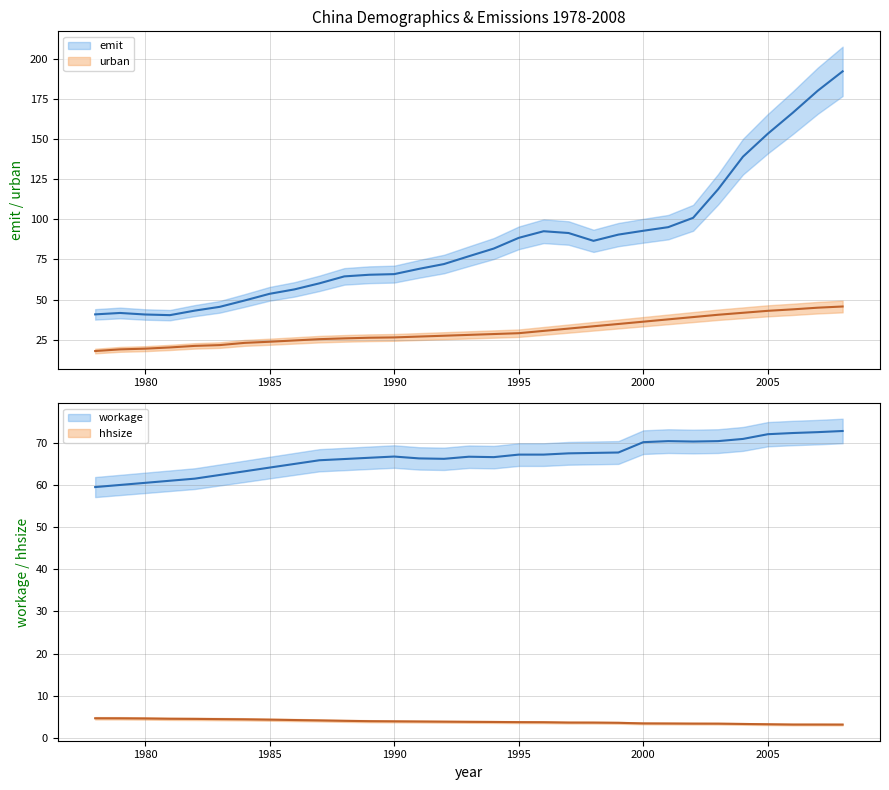

What is the spread (max minus min) of values at 1994?

78.0